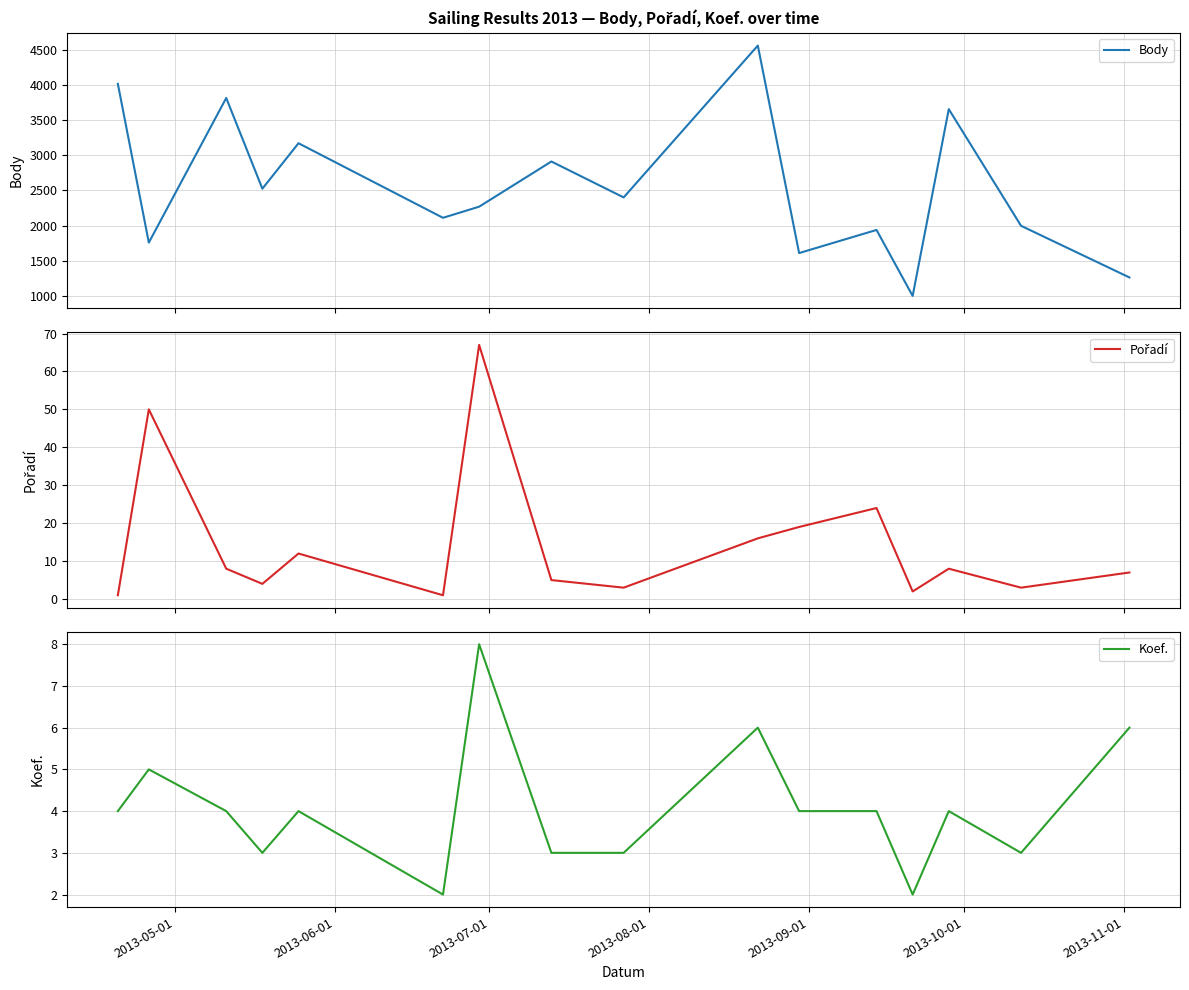

What is the lowest value of the Body series?

998